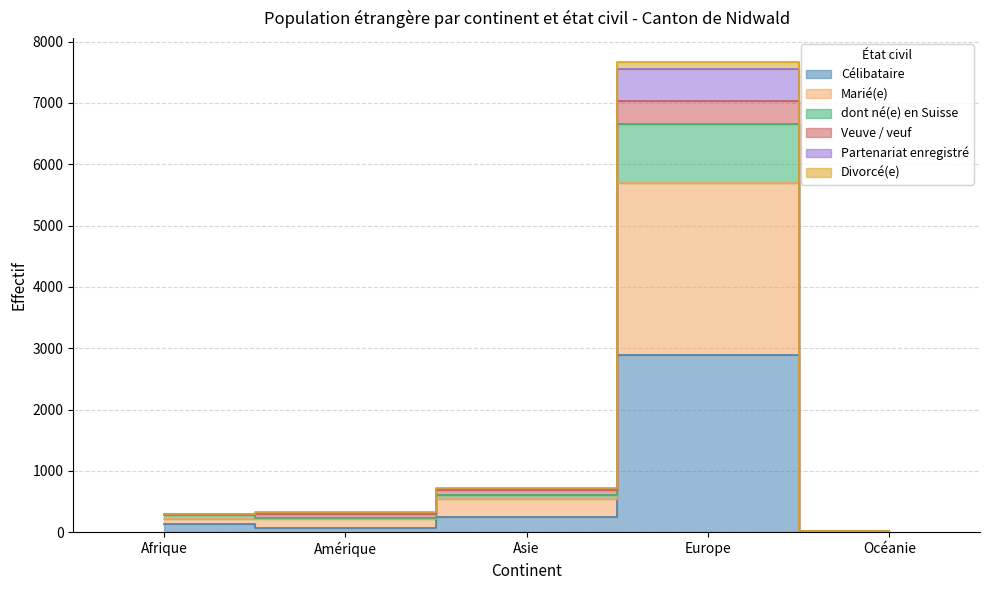

How many values in the Célibataire series are below 137?

2